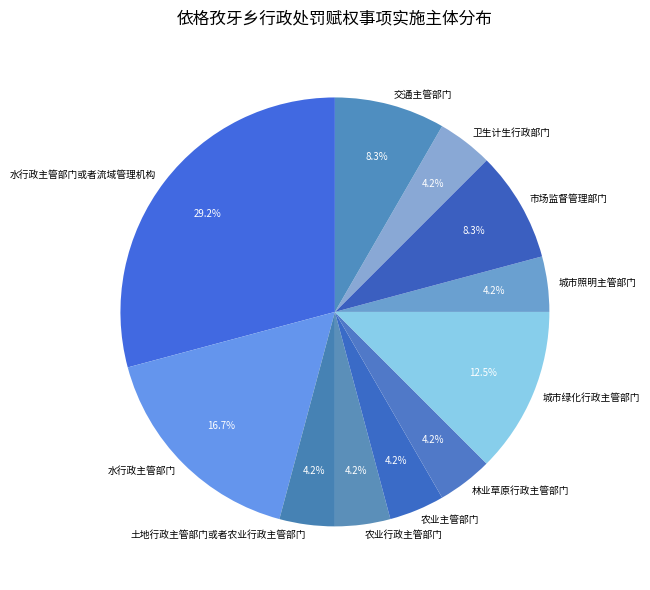

How many segments does this pie chart have?

11